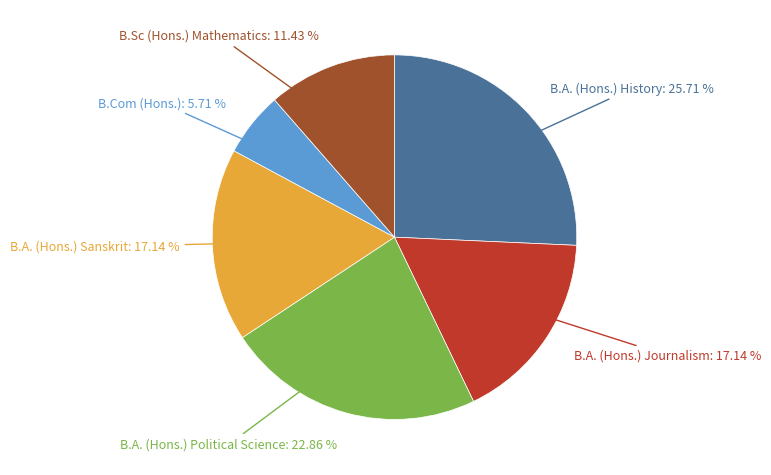

Is it true that B.Com (Hons.) is 15% of the pie?

False